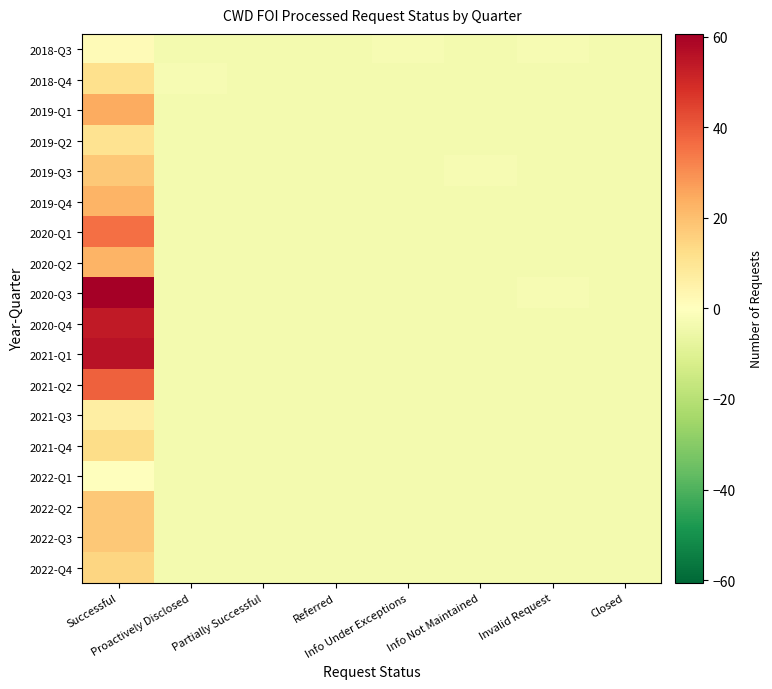

Between Info Under Exceptions and Successful, which is larger?

Successful